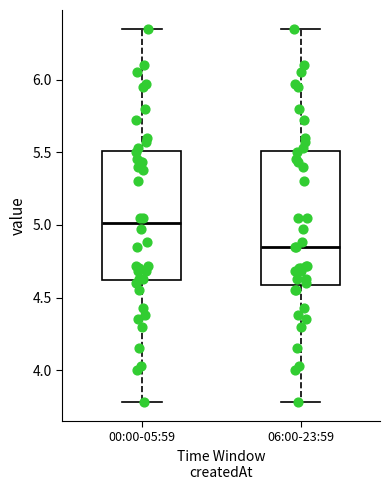

Reading left to right, read every box against the y-axis: the position of its median line, the range the box covers, and the ends of its whiskers. The values are not printed on the chart, so give them approximately, as read against the axis.

00:00-05:59: median 5.00, box 4.60 to 5.50, whiskers 3.80 to 6.35
06:00-23:59: median 4.85, box 4.60 to 5.50, whiskers 3.80 to 6.35